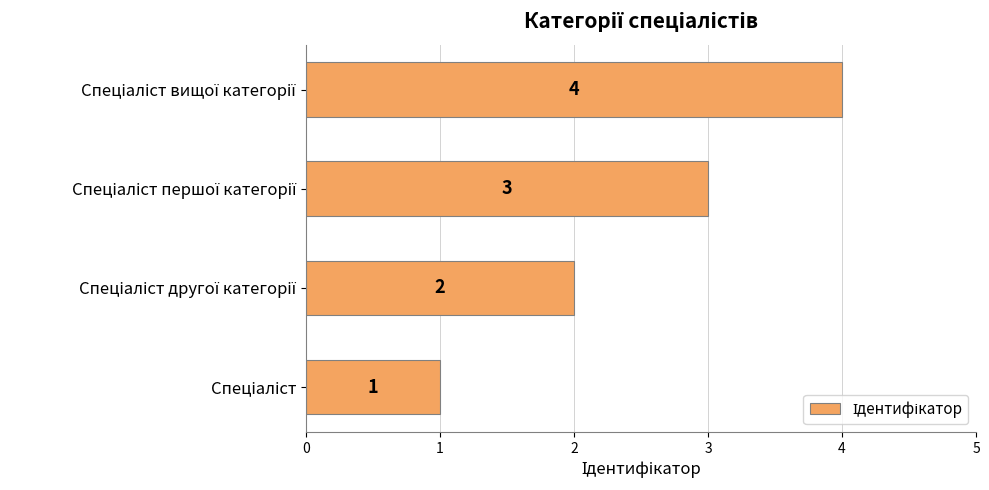

Count the values in the range 2 to 4.

3